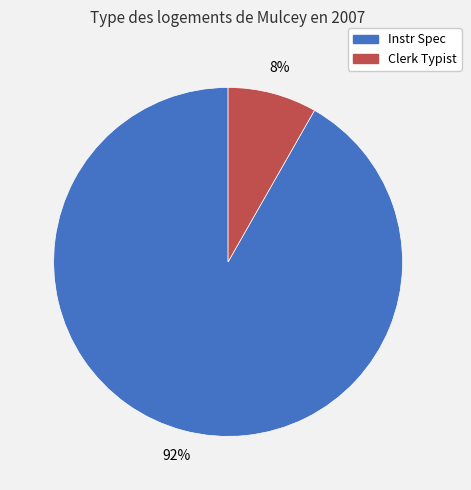

Rank the categories by value from lowest to highest.

Clerk Typist, Instr Spec